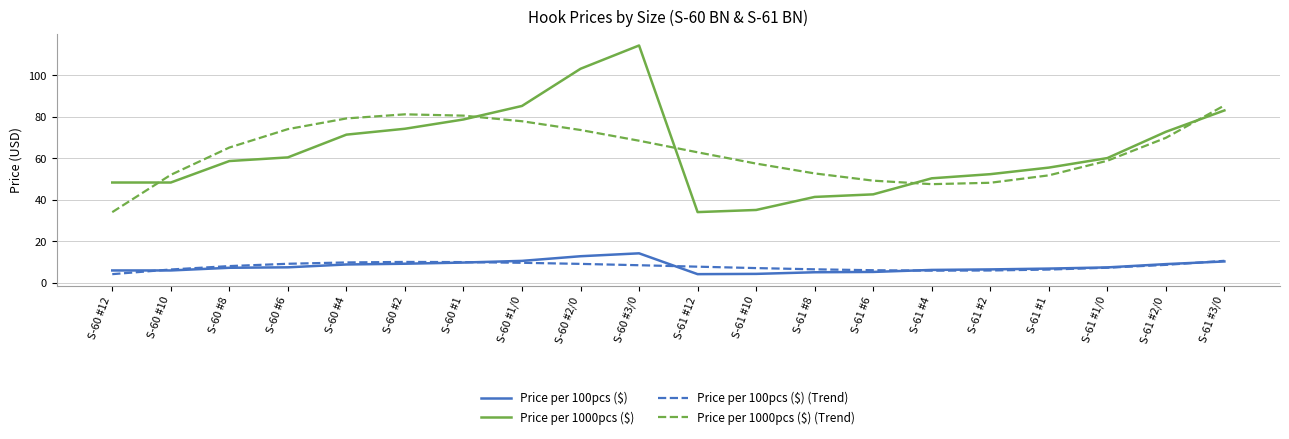

Which series changed the most between S-60 #10 and S-60 #3/0?

Price per 1000pcs ($)